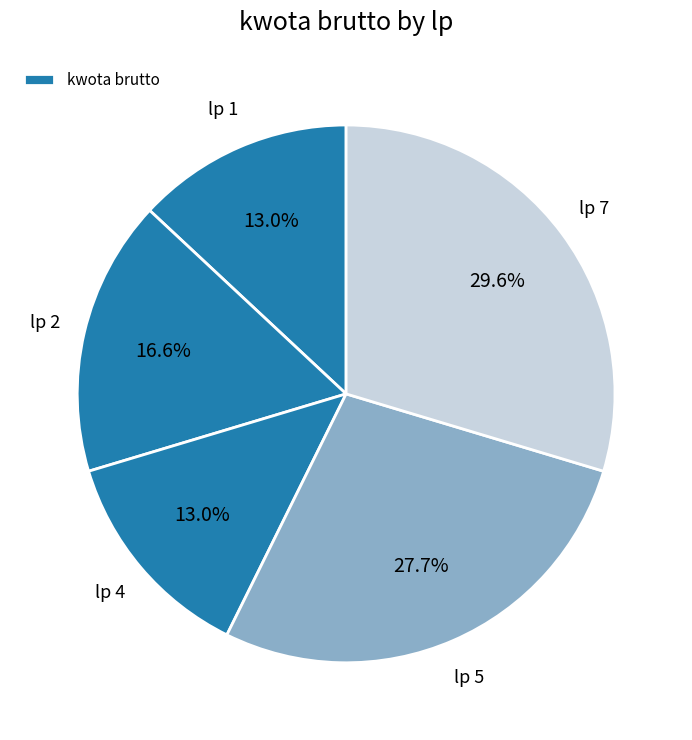

Does any single category account for the majority?

No